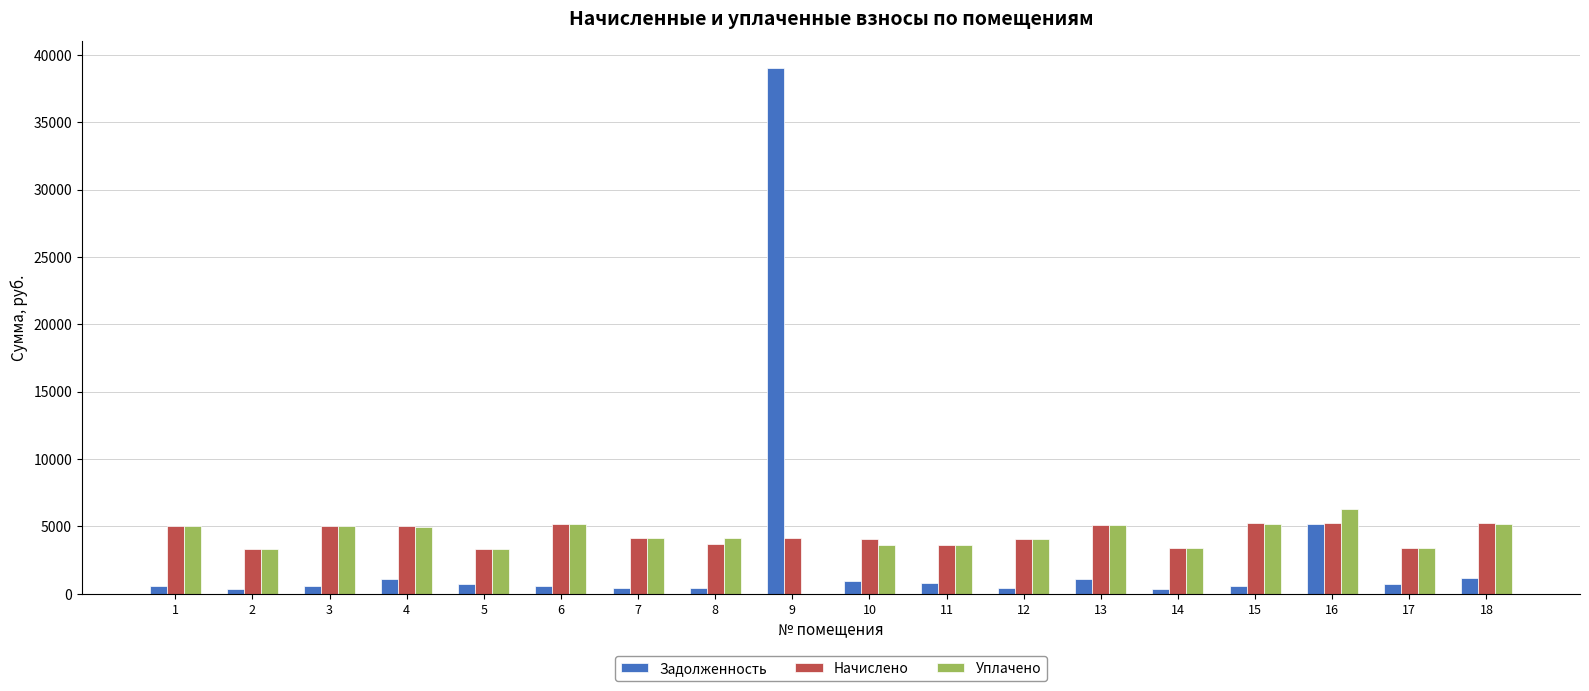

How many positive values does the Уплачено series have?

17